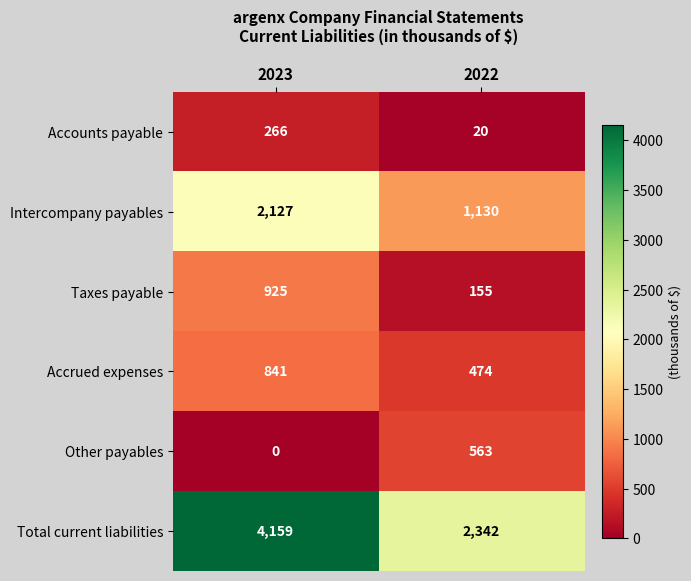

True or false: Accrued expenses has a value of 841 at 2023.

True